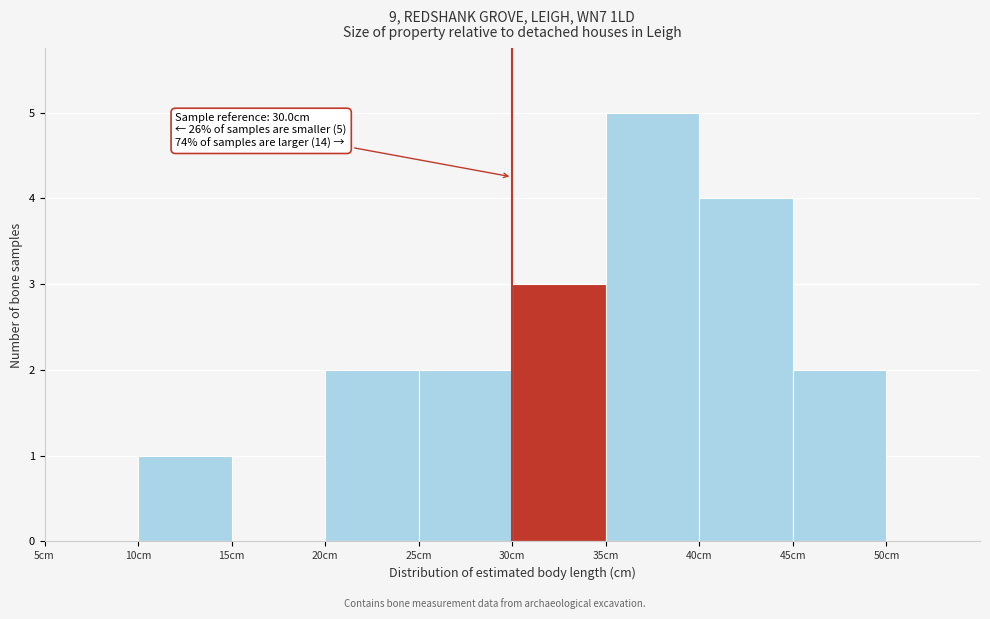

Over which range of the x-axis is the bar tallest?

35 to 40